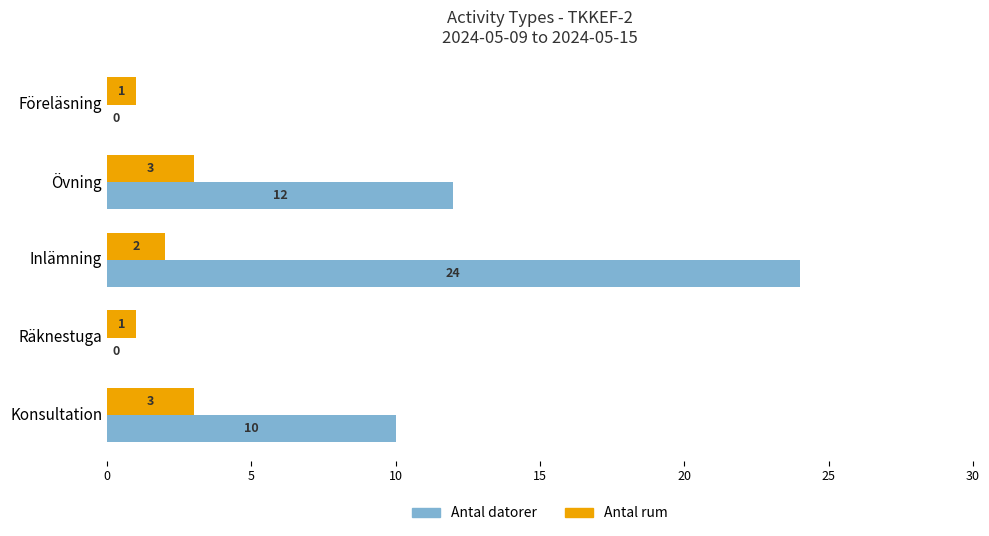

What is the sum of all Antal datorer values?

46